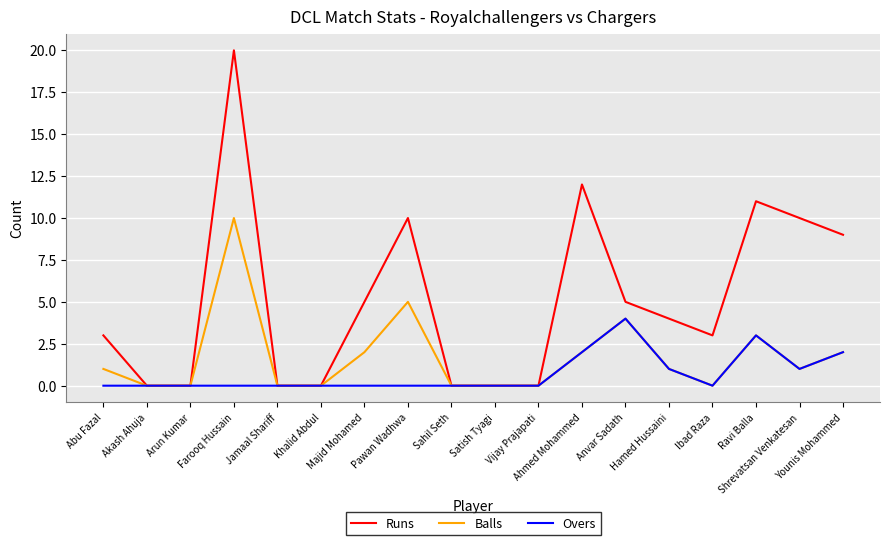

At which category is the sum across all series the highest?

Farooq Hussain